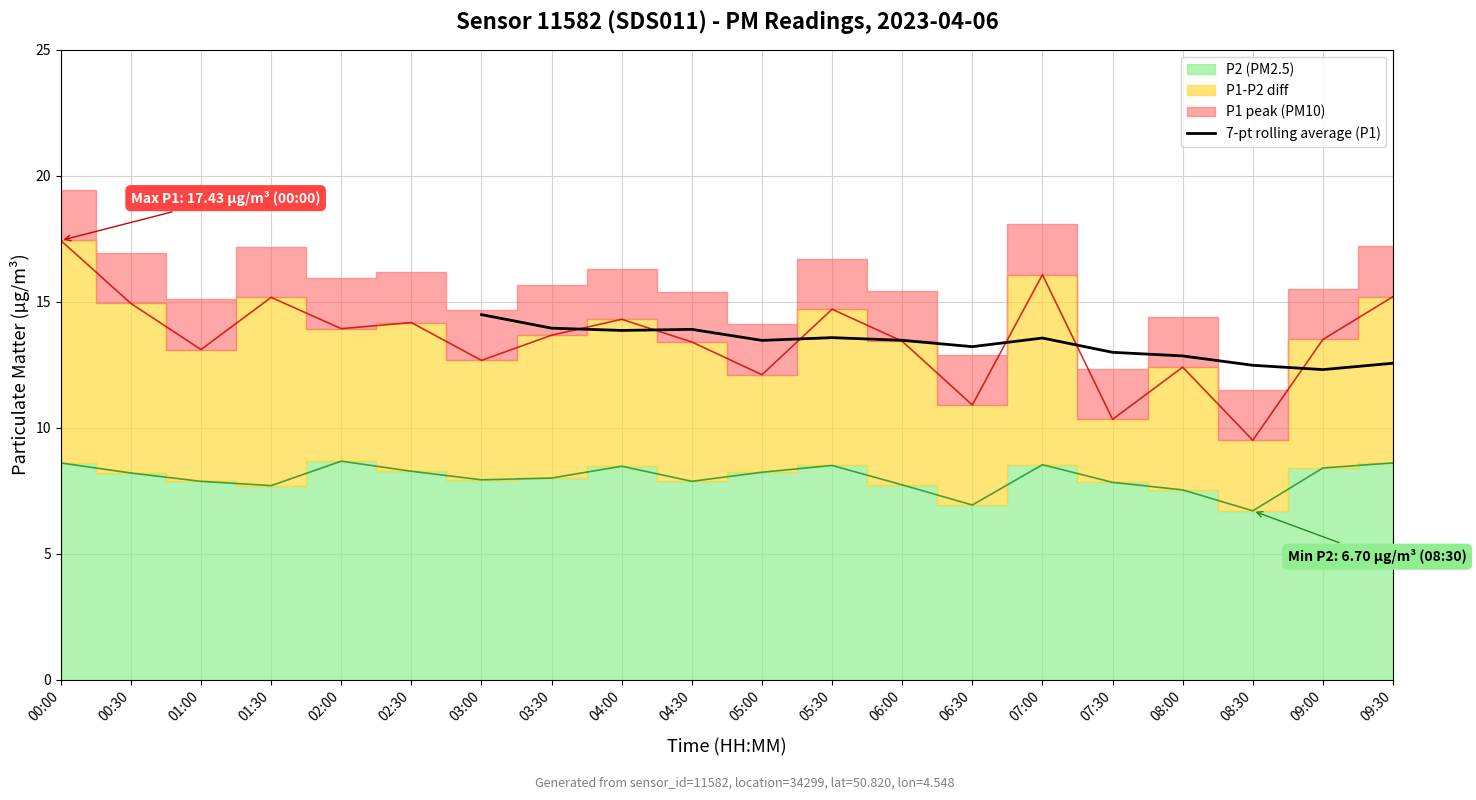

The value of 7-pt rolling average (P1) at 04:30 is 13.9. True or false?

True